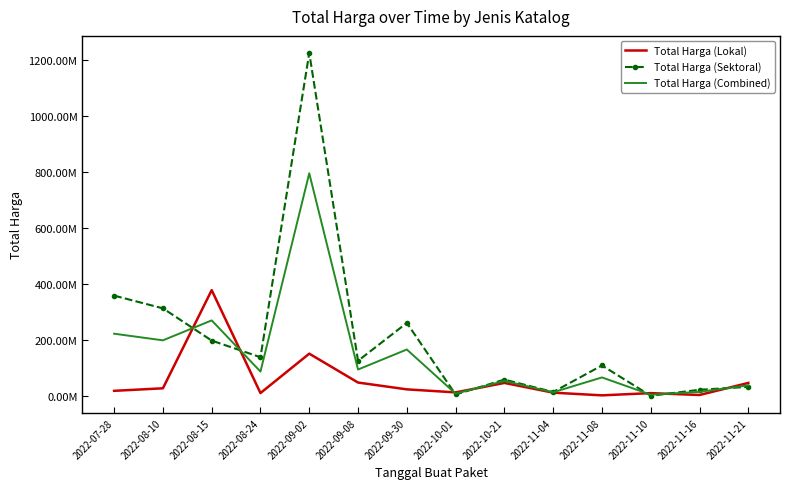

What is the label of the 3rd point from the right?

2022-11-10